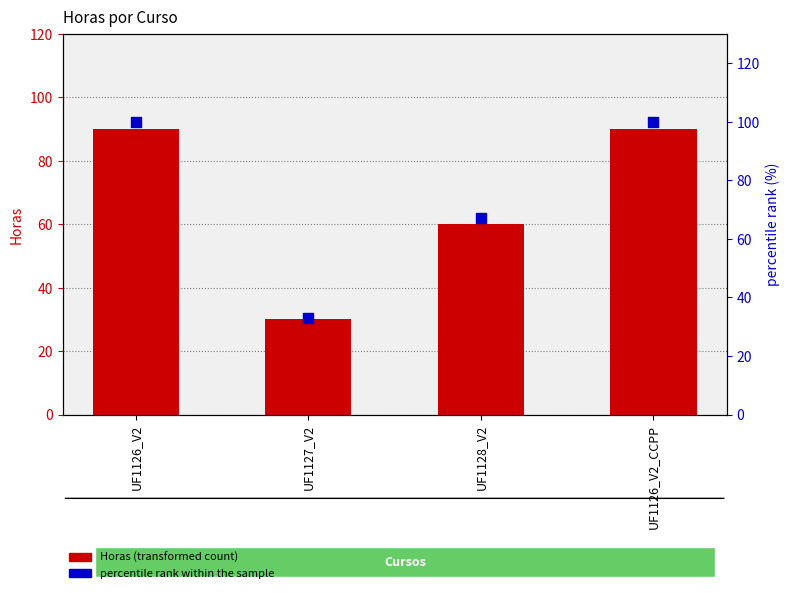

What is the total value across all series at UF1126_V2?

190